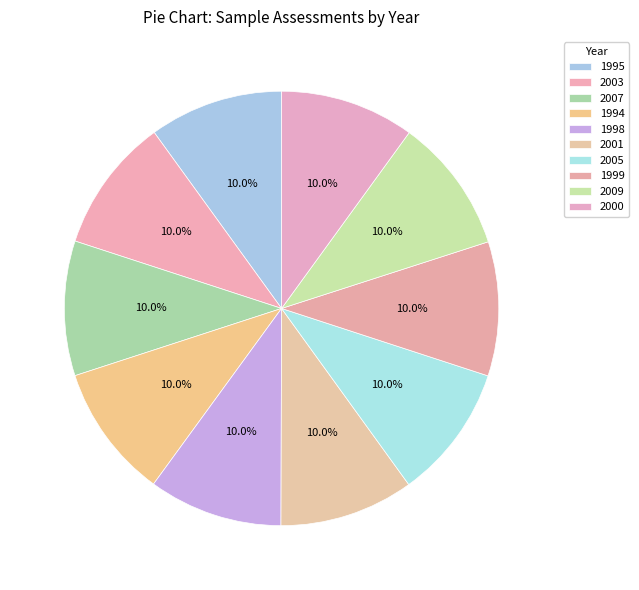

Do 2009 and 1995 together represent more than half of the pie?

No